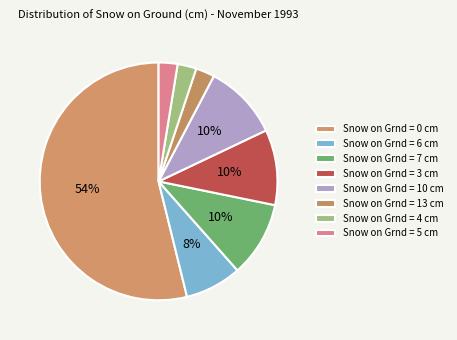

How many slices are in this pie chart?

8